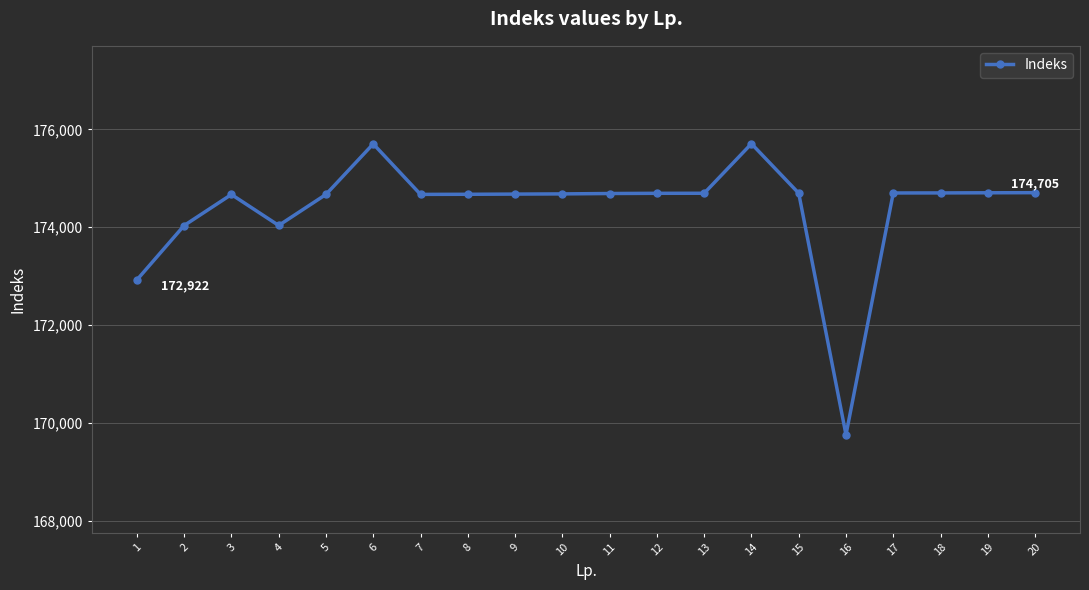

True or false: there are more than 0 points higher than both neighbors.

True